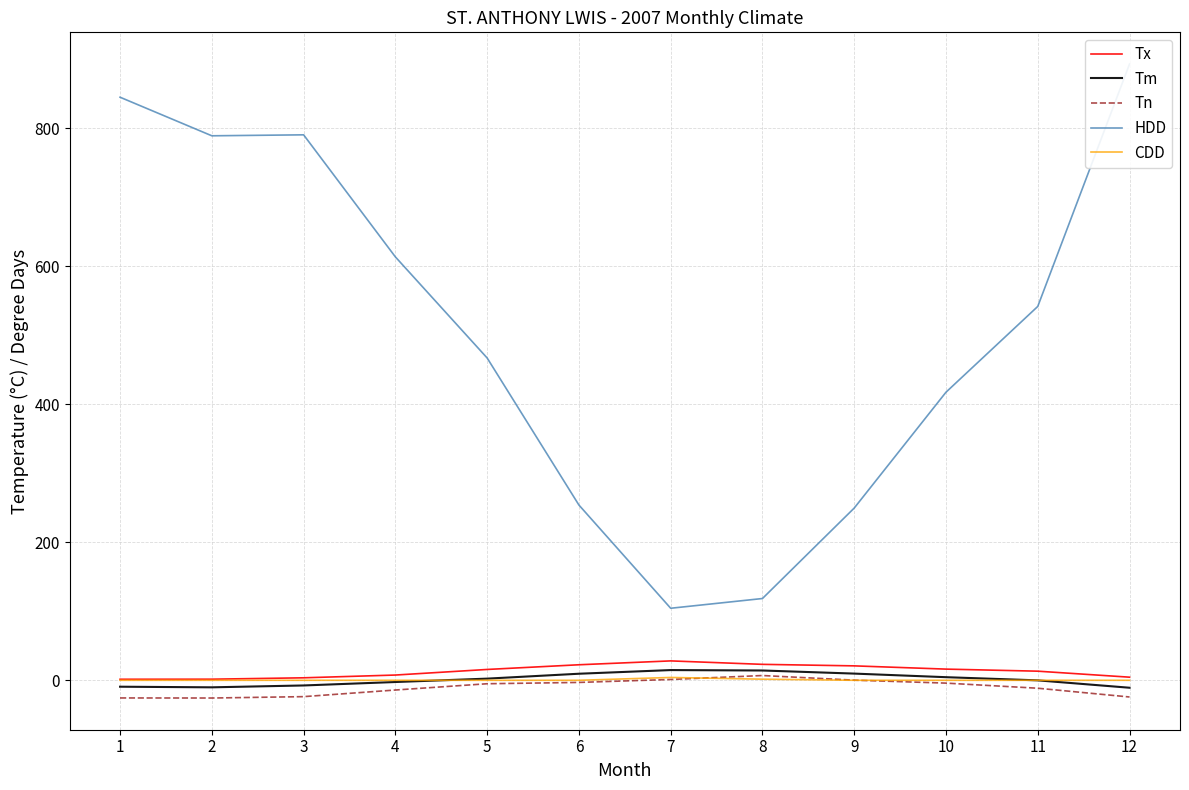

At which label is Tm closest to 2?

5